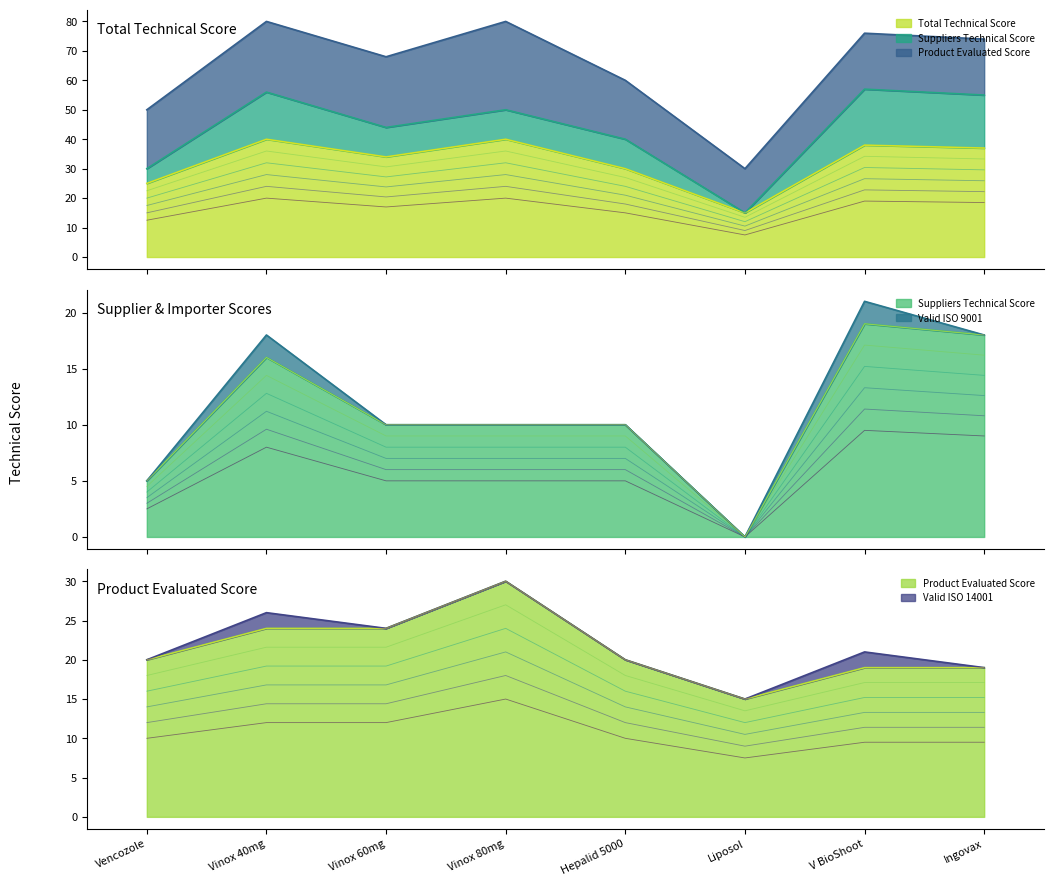

At how many categories does at least one series exceed 13?

8